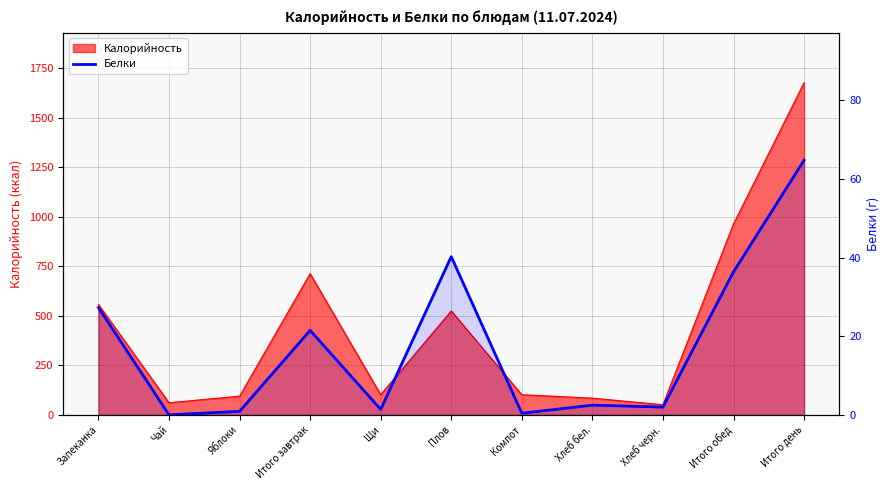

At which category does the chart reach its minimum across all series?

Чай